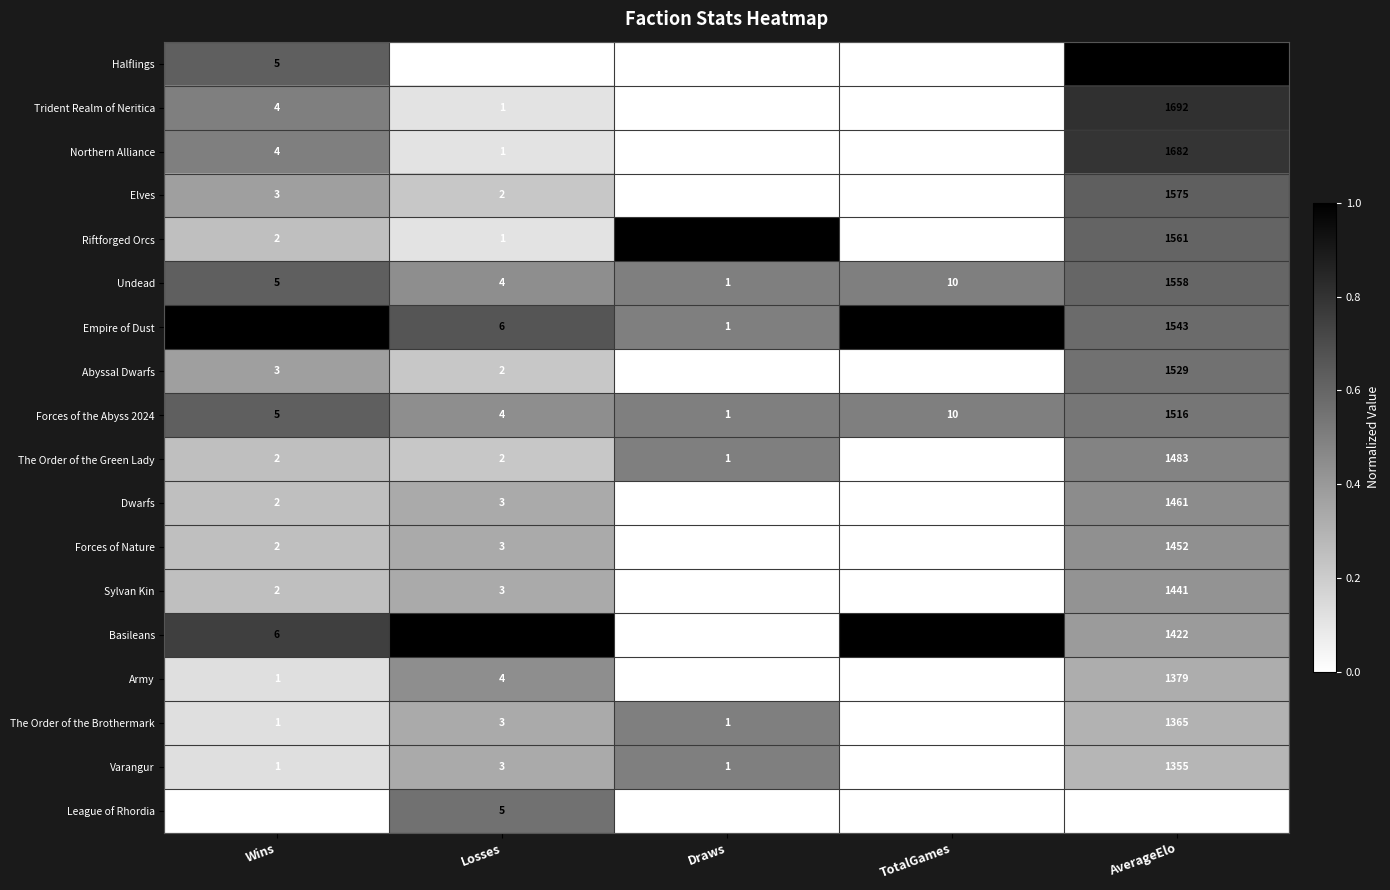

What is the difference between the Forces of the Abyss 2024 values at AverageElo and TotalGames?

1506